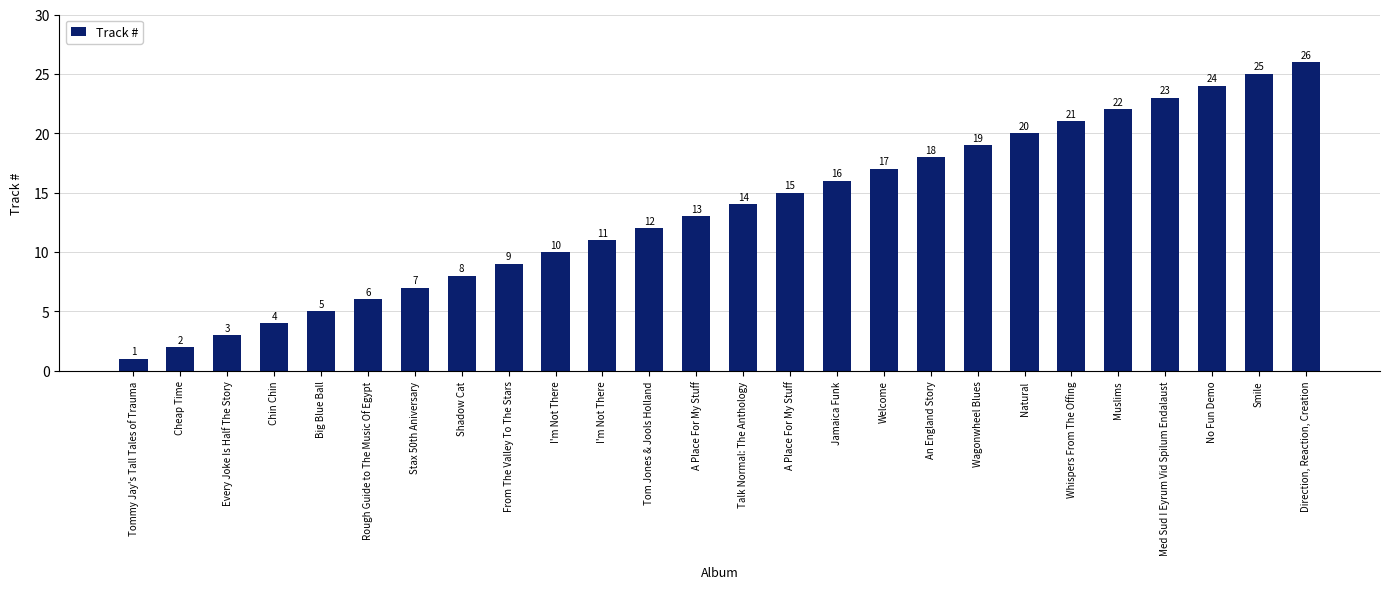

What is the change in value from Tommy Jay's Tall Tales of Trauma to Stax 50th Aniversary?

+6